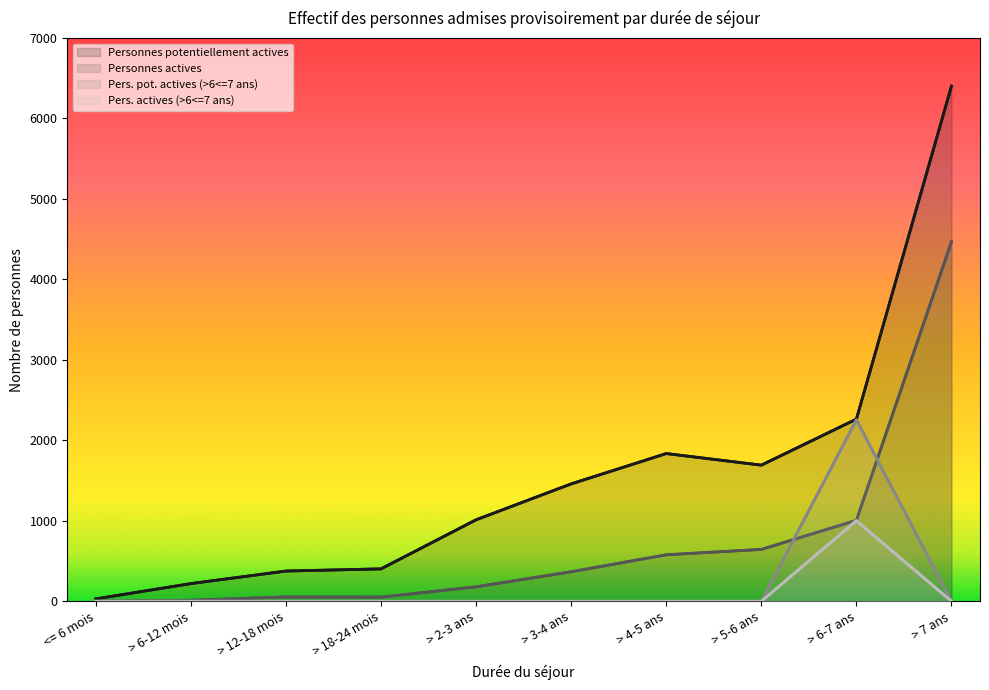

Rank the series at > 7 ans from lowest to highest value.

Pers. pot. actives (>6<=7 ans), Pers. actives (>6<=7 ans), Personnes actives, Personnes potentiellement actives